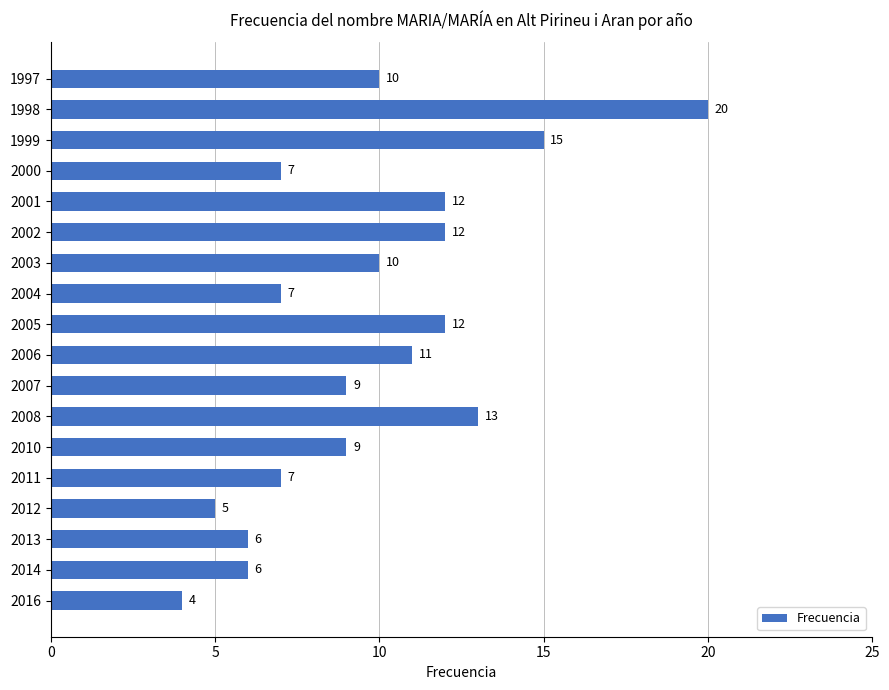

What is the ratio of the value at 2006 to the value at 2000?

1.6